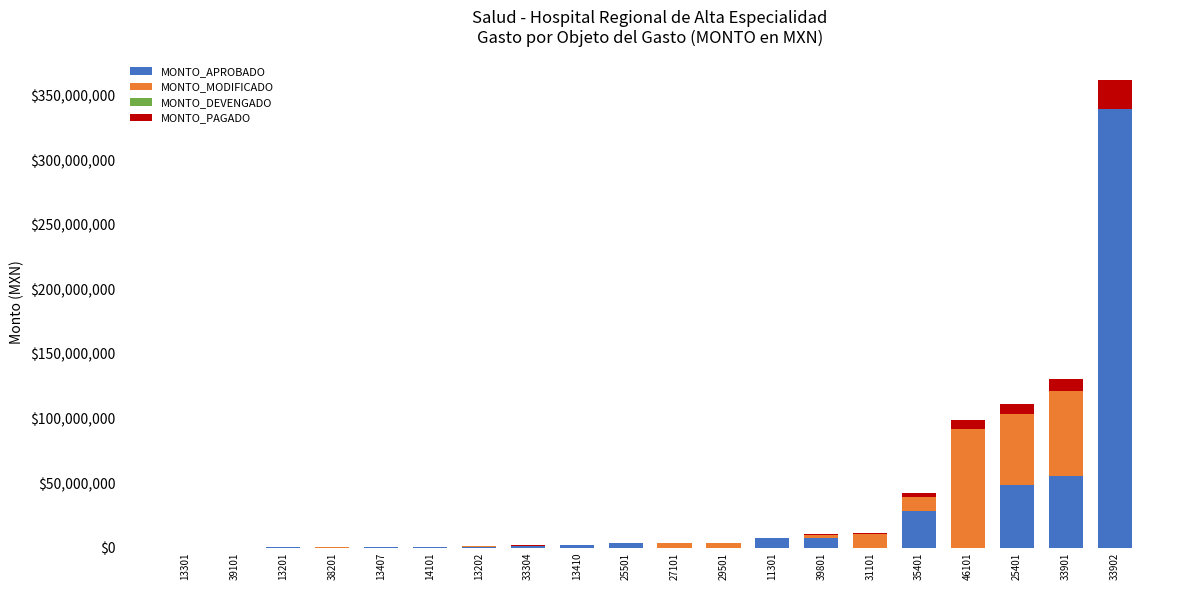

What is the maximum value for MONTO_APROBADO?

339505000.0